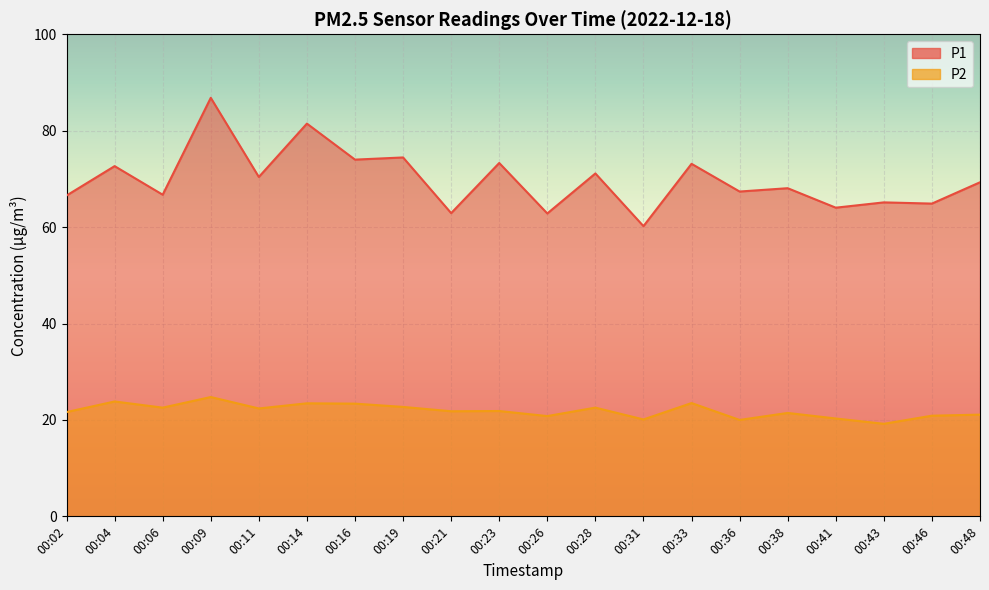

What is the total value across all series at 00:02?

88.2